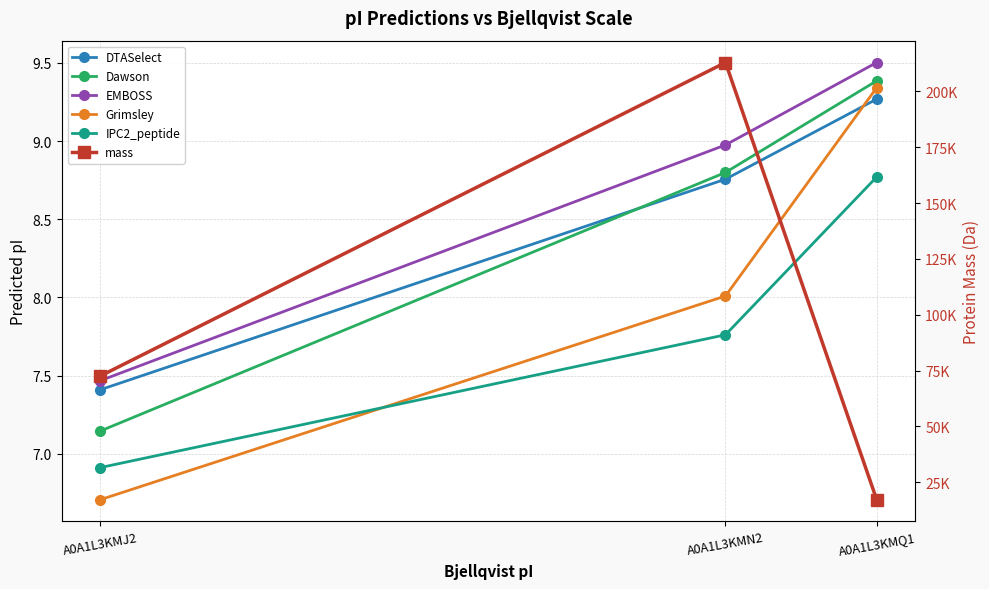

Is this an area chart (filled region under the line)?

No